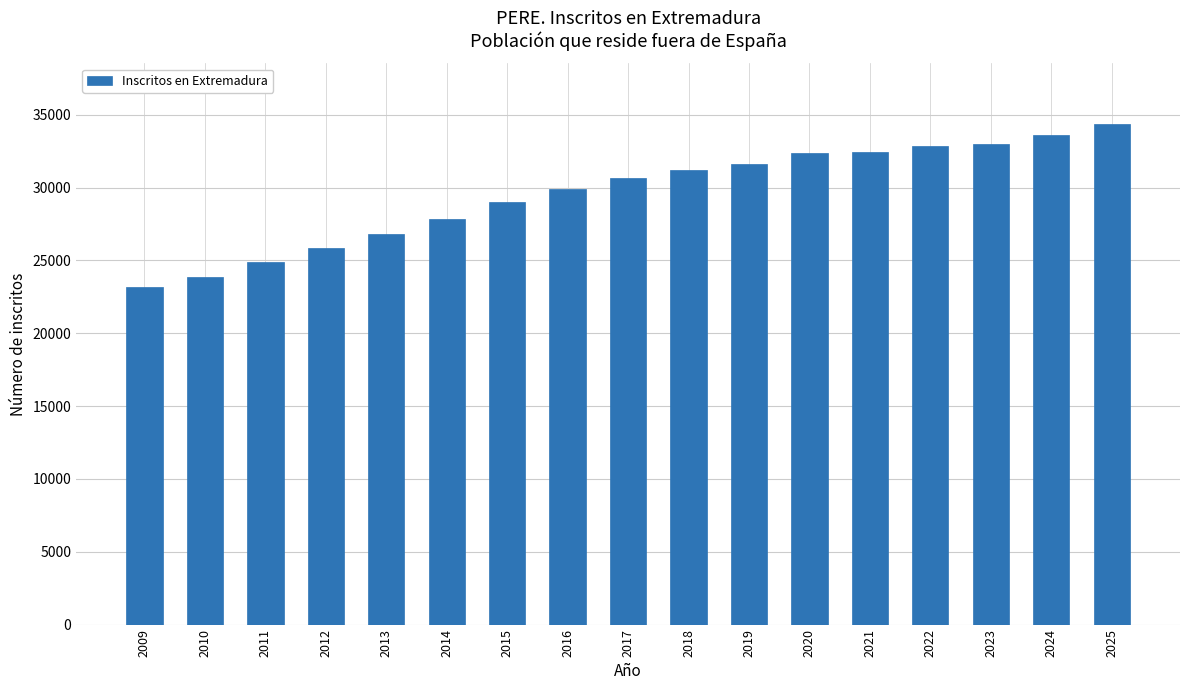

Read the value at 2020, to the nearest 100.

32400